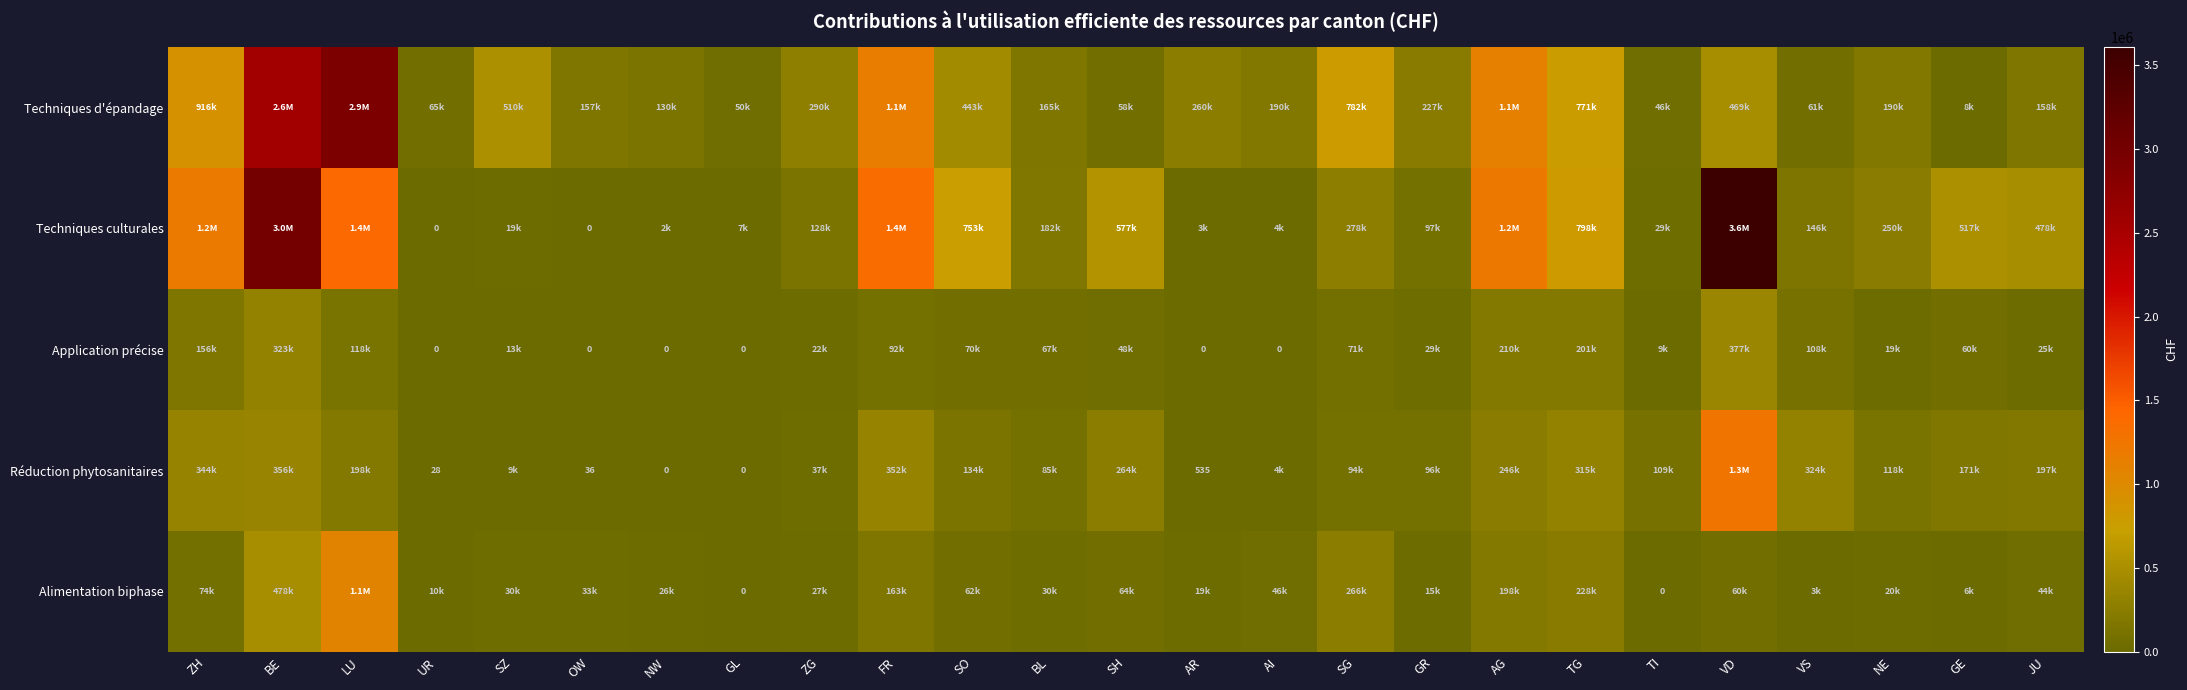

Rank the series by their maximum value, from lowest to highest.

Application précise, Alimentation biphase, Réduction phytosanitaires, Techniques d'épandage, Techniques culturales